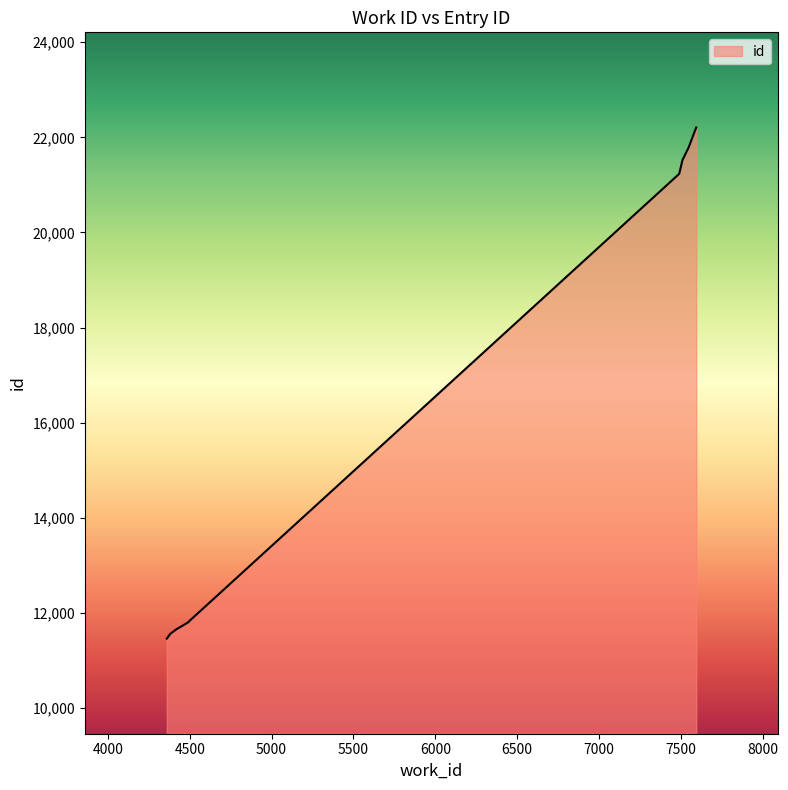

How many lines are shown in the chart?

1